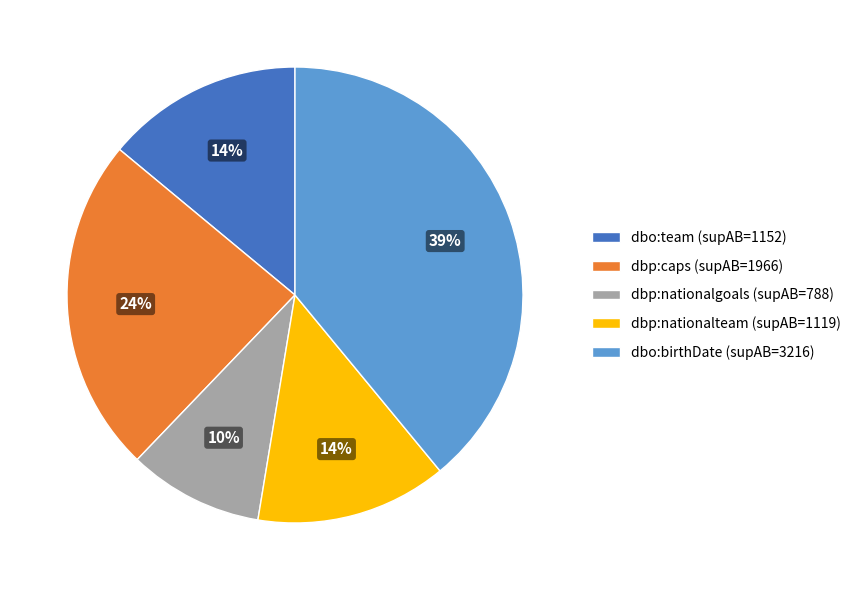

True or false: dbp:caps (supAB=1966) accounts for 24% of the total.

True